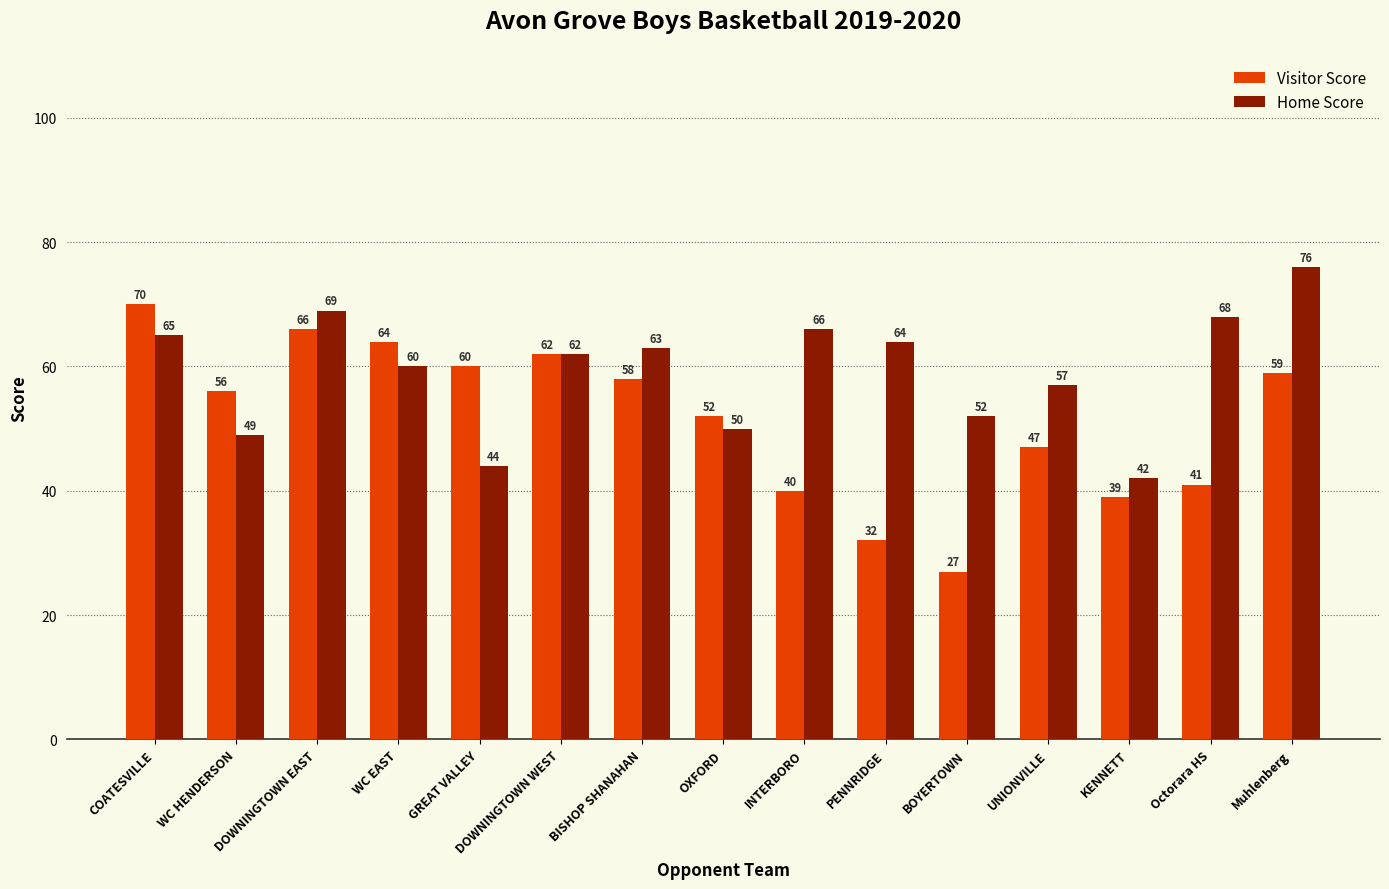

How many bars are there in each group?

2